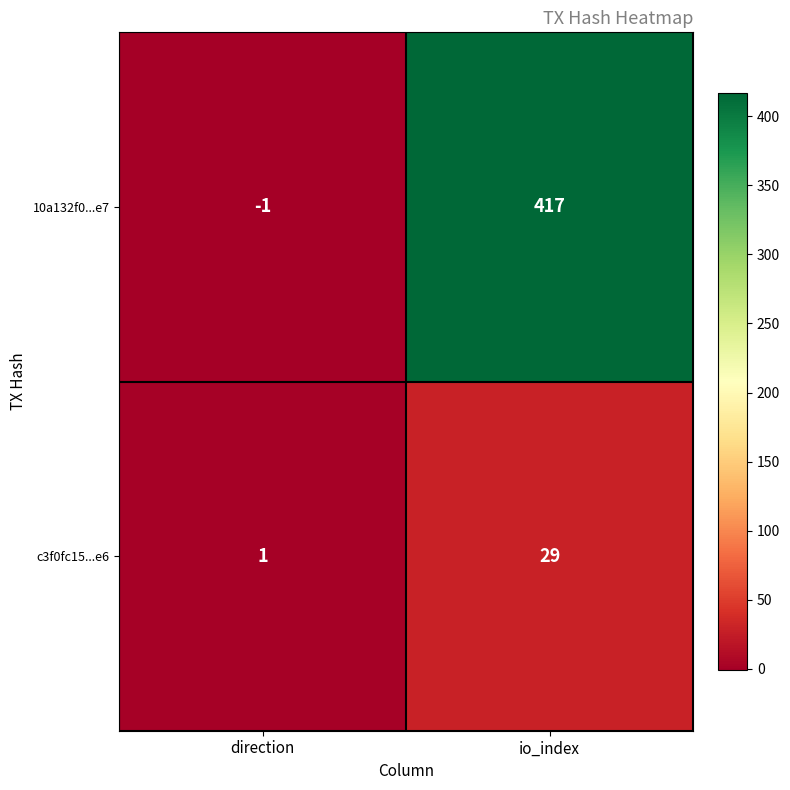

What is the spread (max minus min) of values at io_index?

388